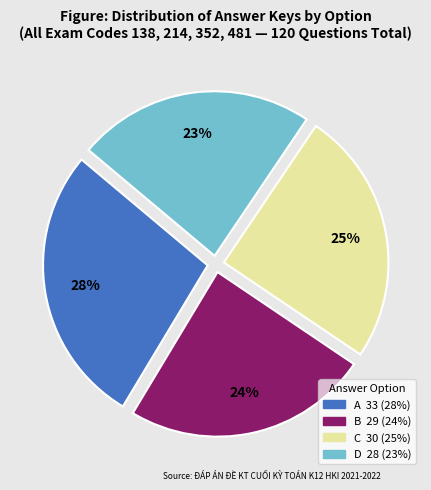

Is there any slice that represents more than half of the pie?

No